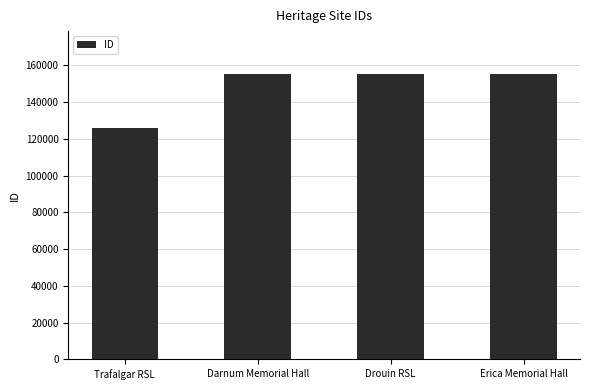

What is the maximum value shown in the chart?

155363